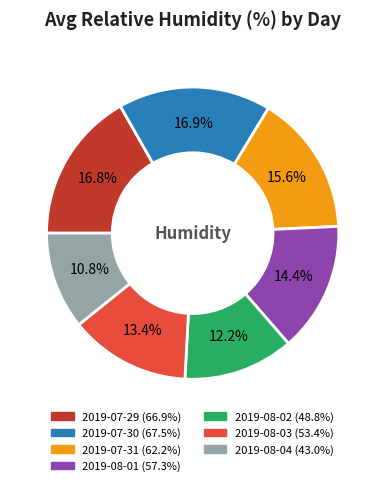

How many slices are in this pie chart?

7